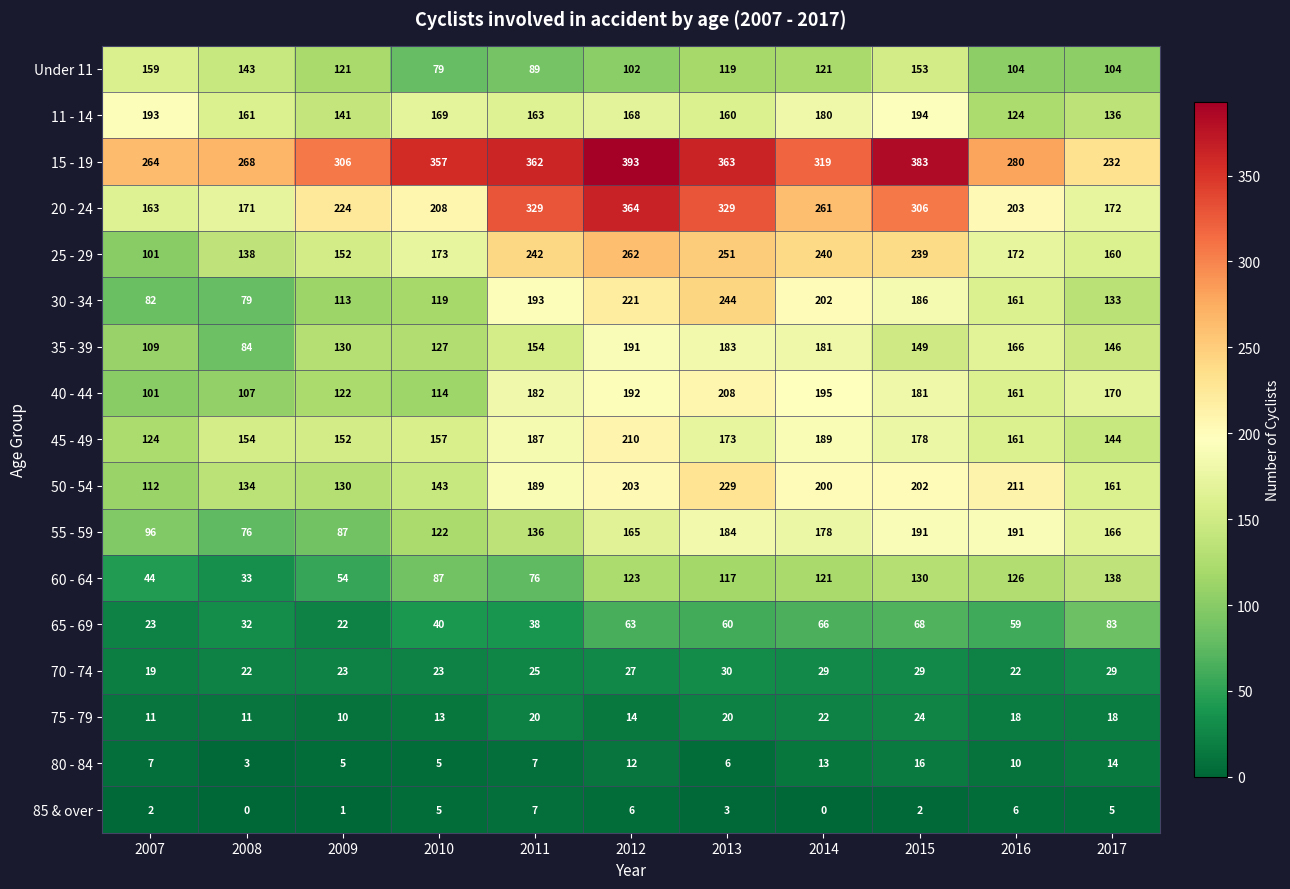

What is the average value of the 70 - 74 series?

25